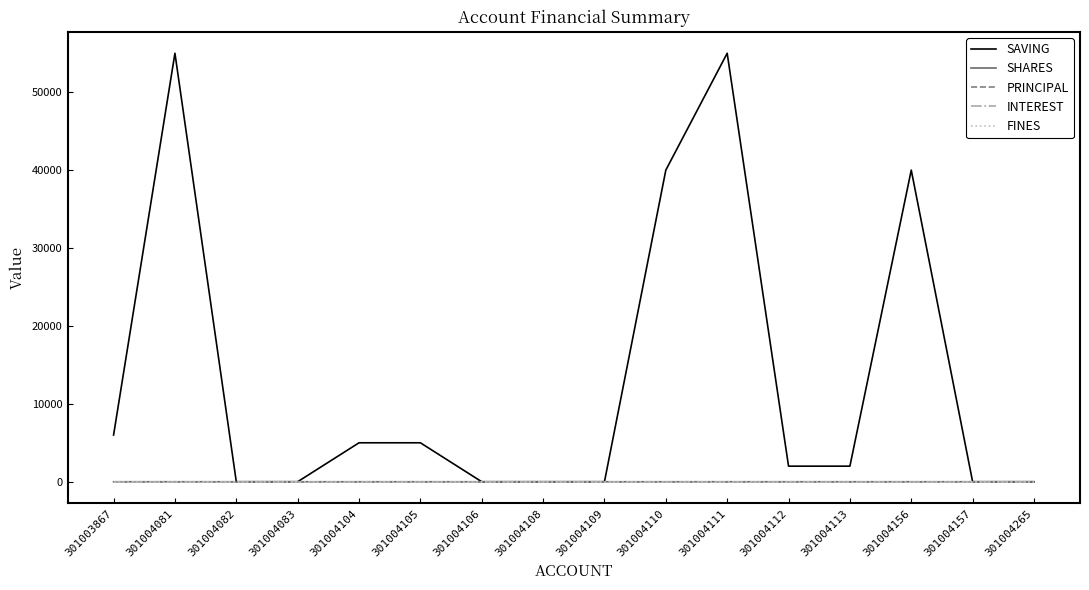

True or false: INTEREST has more than 2 interior local peaks.

False